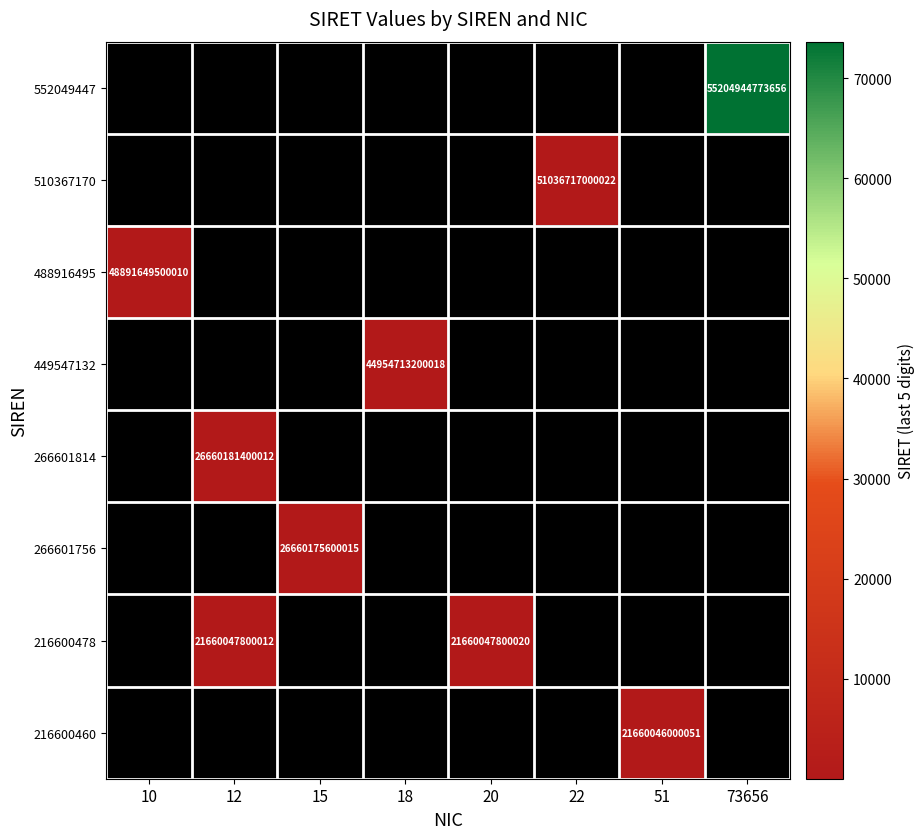

Is it true that 488916495 equals 15448416656639 at 10?

False